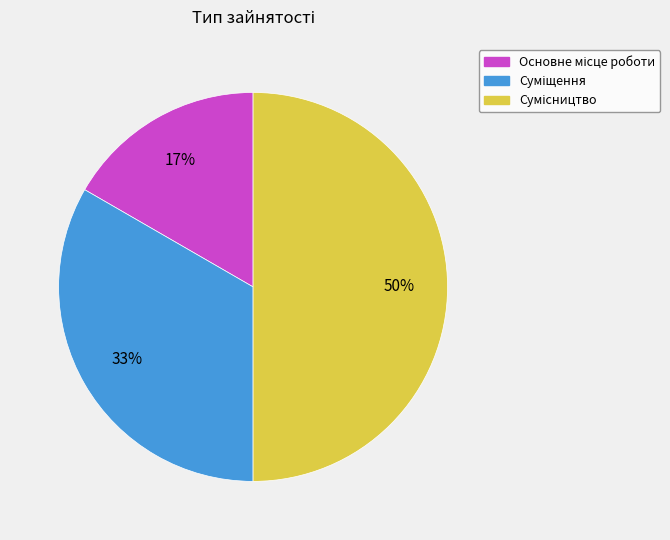

To the nearest percent, what is the average slice percentage?

33%